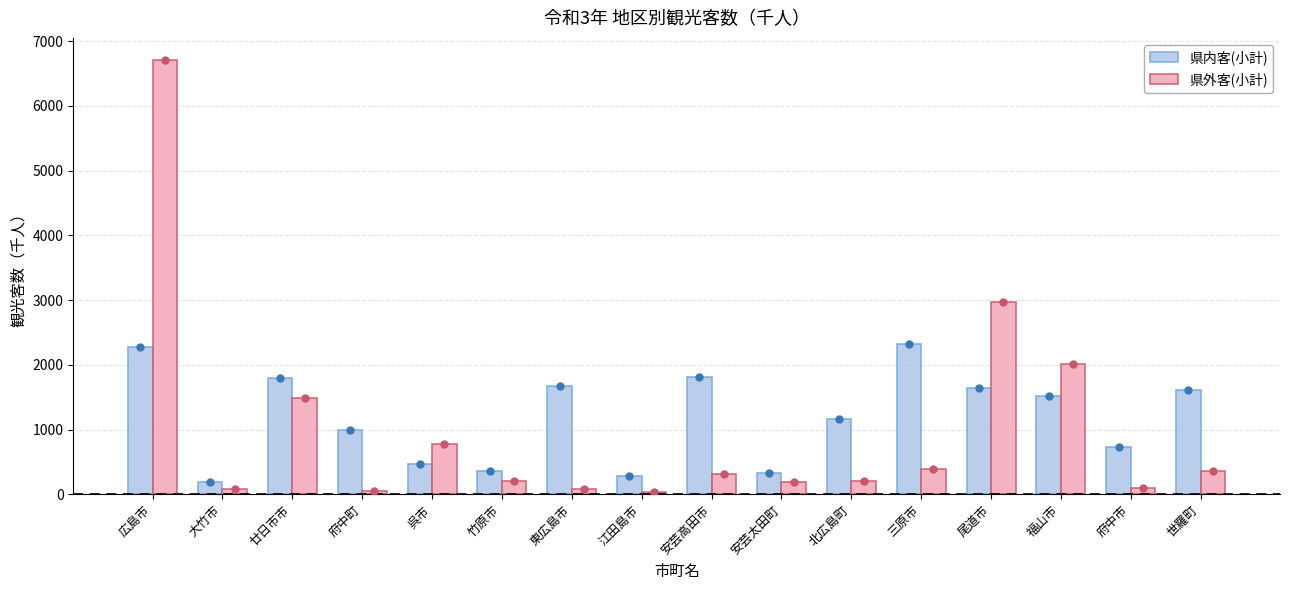

At which category does the chart reach its peak across all series?

広島市